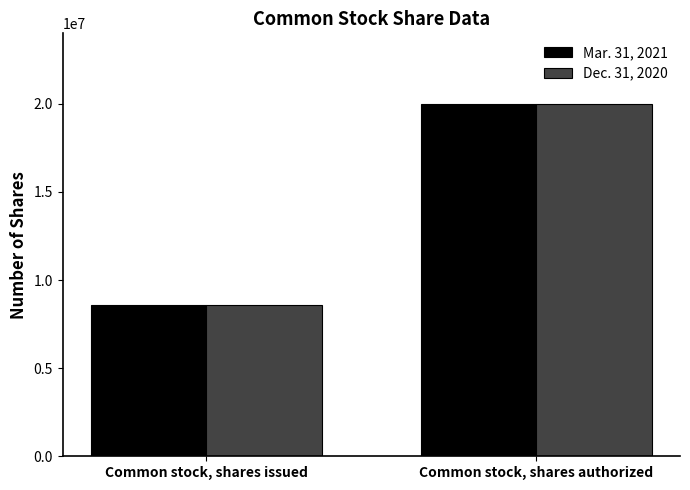

What is the greatest value displayed?

20000000